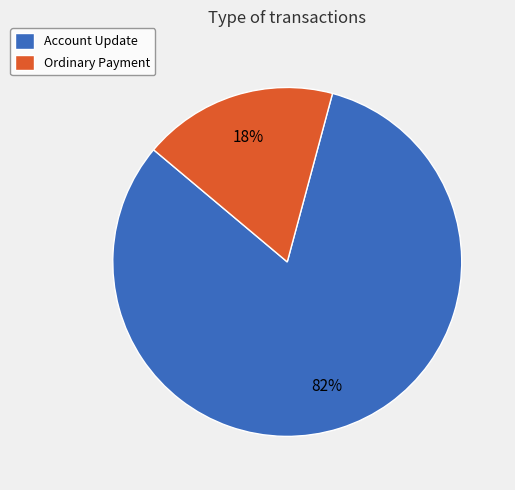

Is there a majority slice in this chart?

Yes